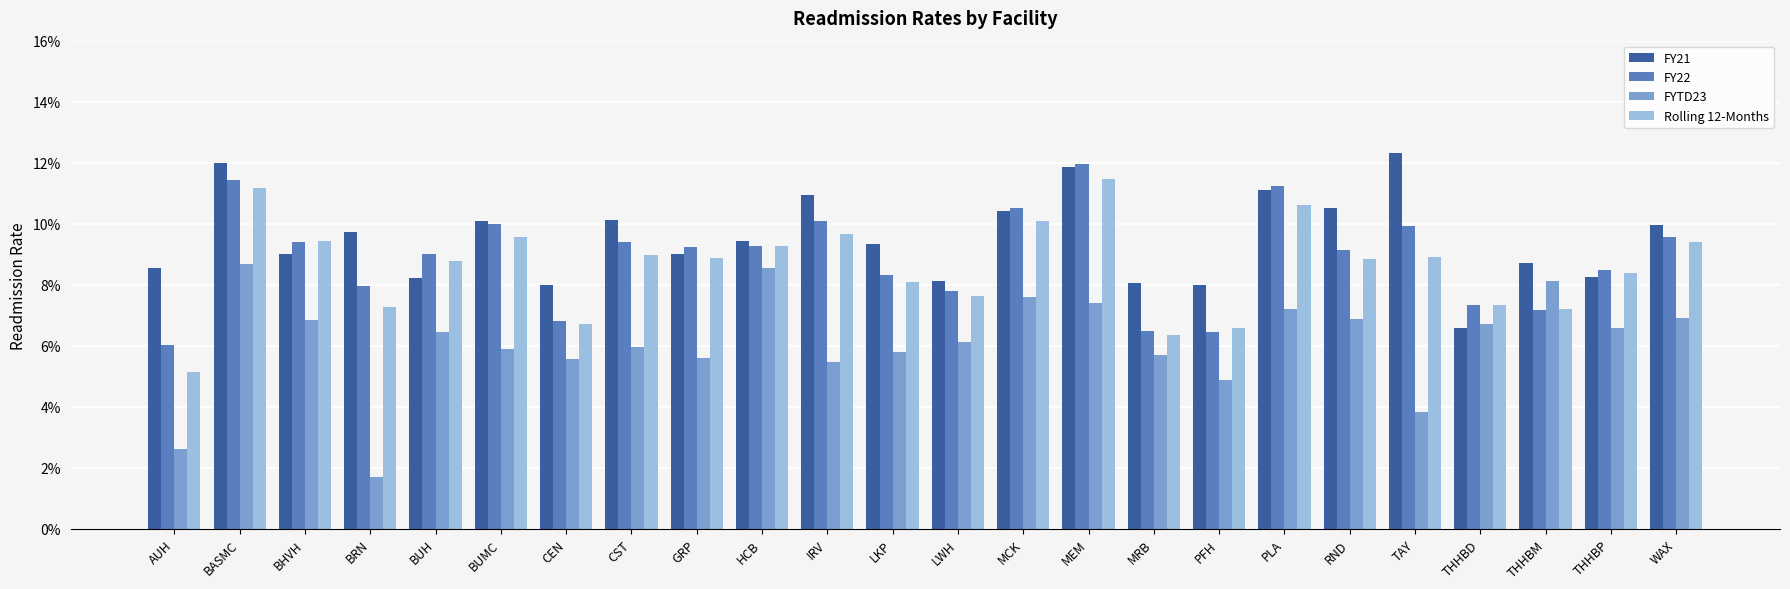

At which label does FY21 reach its peak?

TAY